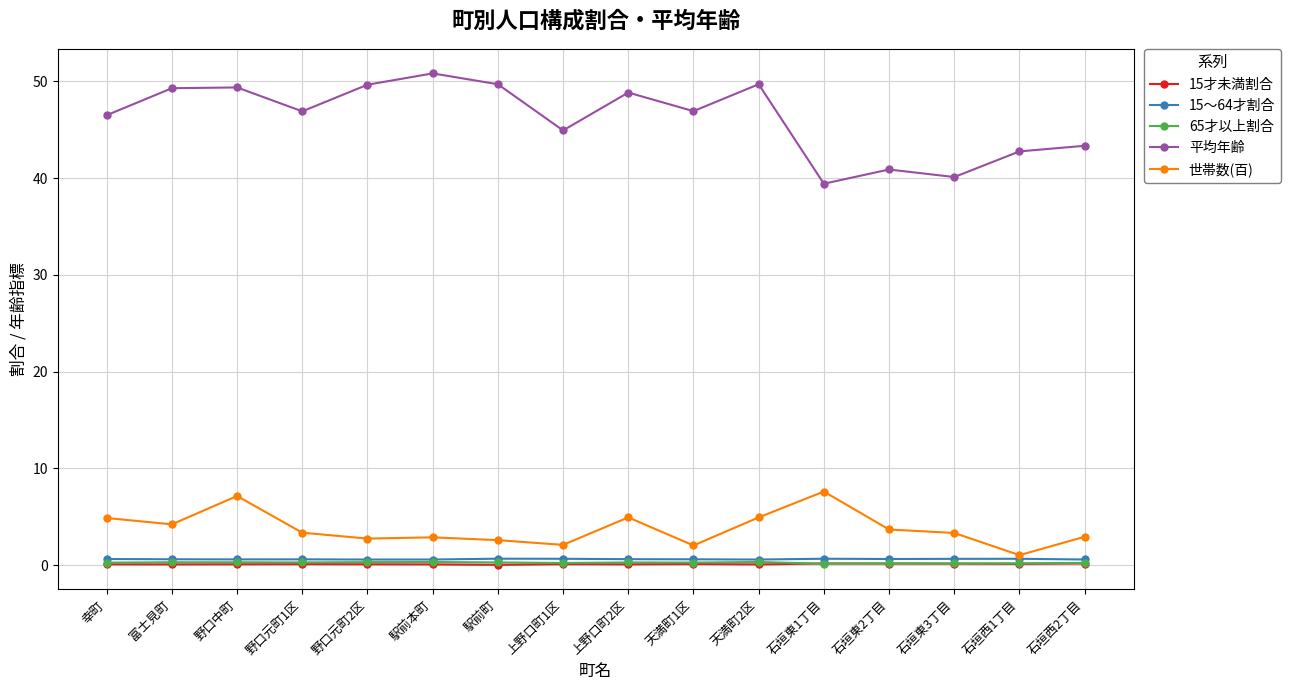

What is the difference between the maximum and minimum values in the 15～64才割合 series?

0.1